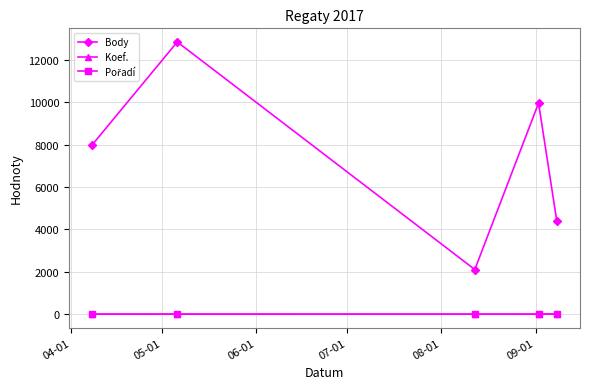

What is the maximum value shown in the chart?

12849